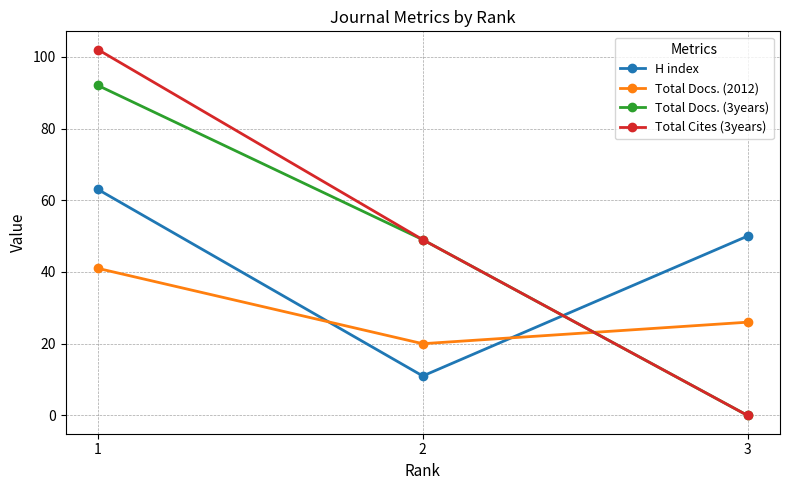

Rank the series by their average value, from lowest to highest.

Total Docs. (2012), H index, Total Docs. (3years), Total Cites (3years)